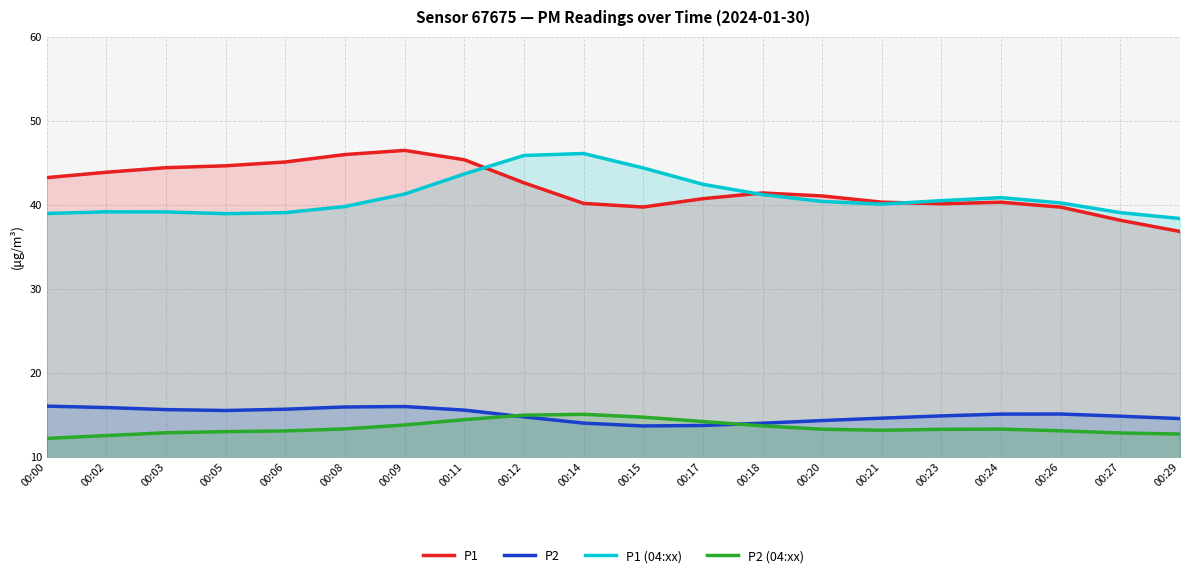

True or false: P1 (04:xx) and P1 intersect in this chart.

True